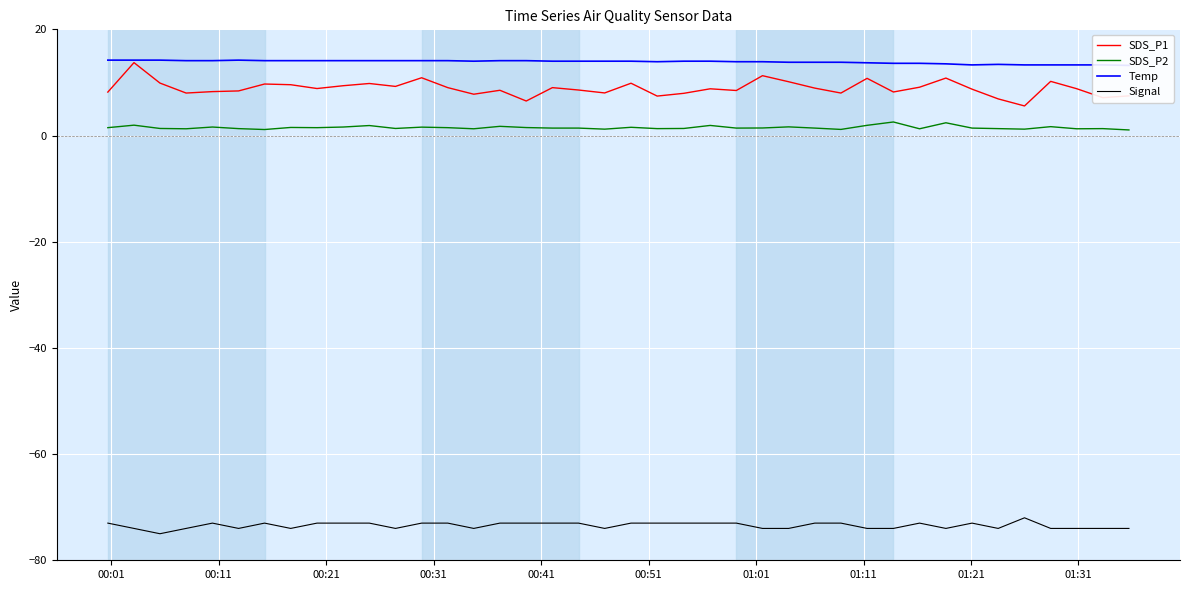

Rank the series by their maximum value, from highest to lowest.

Temp, SDS_P1, SDS_P2, Signal